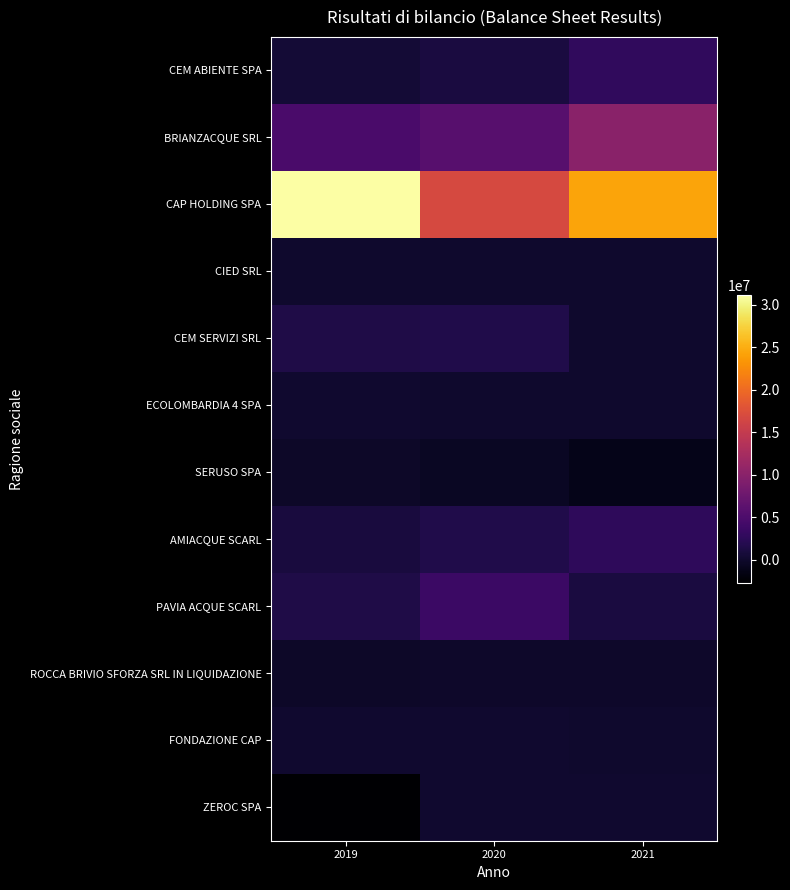

Which series changed the most between 2020 and 2021?

CAP HOLDING SPA